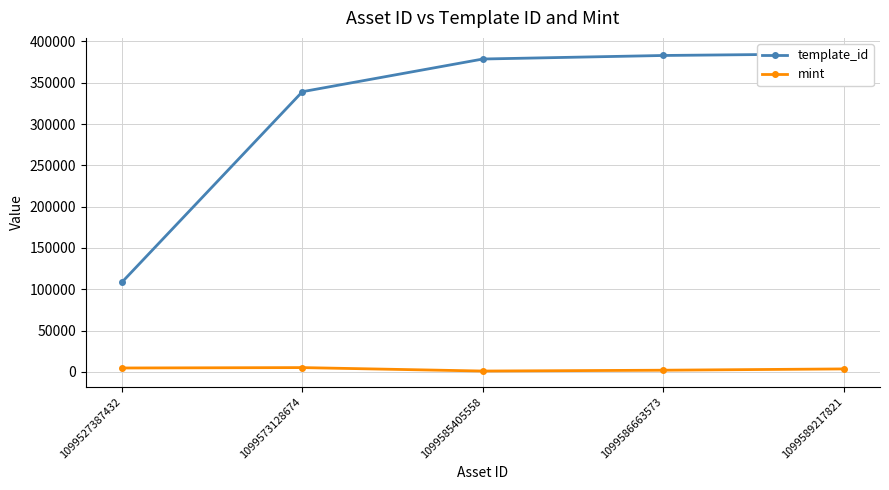

True or false: mint and template_id intersect in this chart.

False